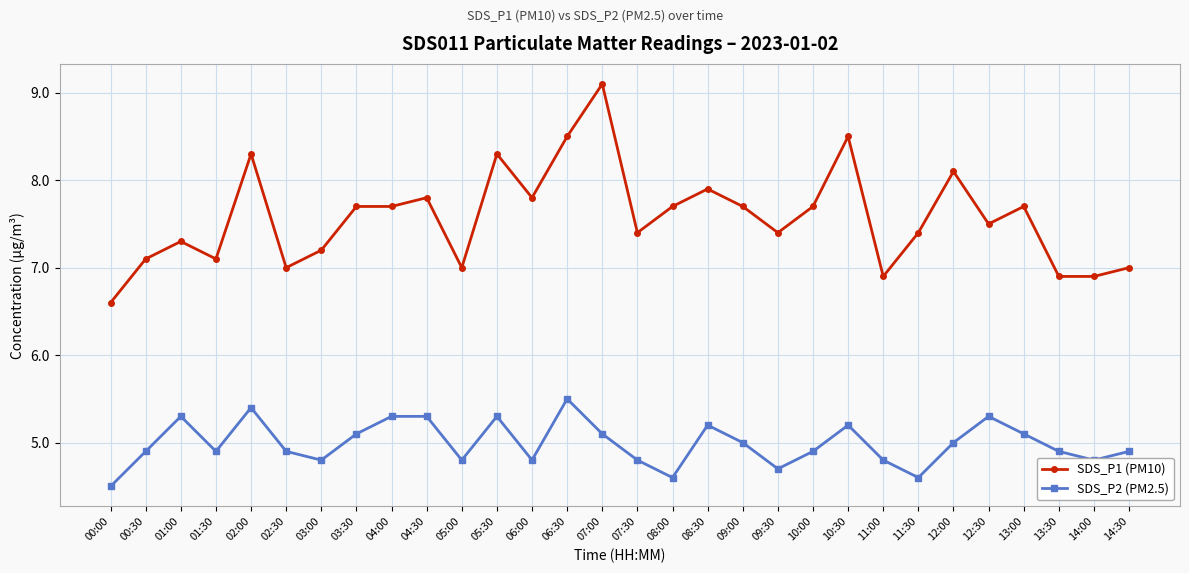

True or false: SDS_P1 (PM10) and SDS_P2 (PM2.5) cross at least once.

False